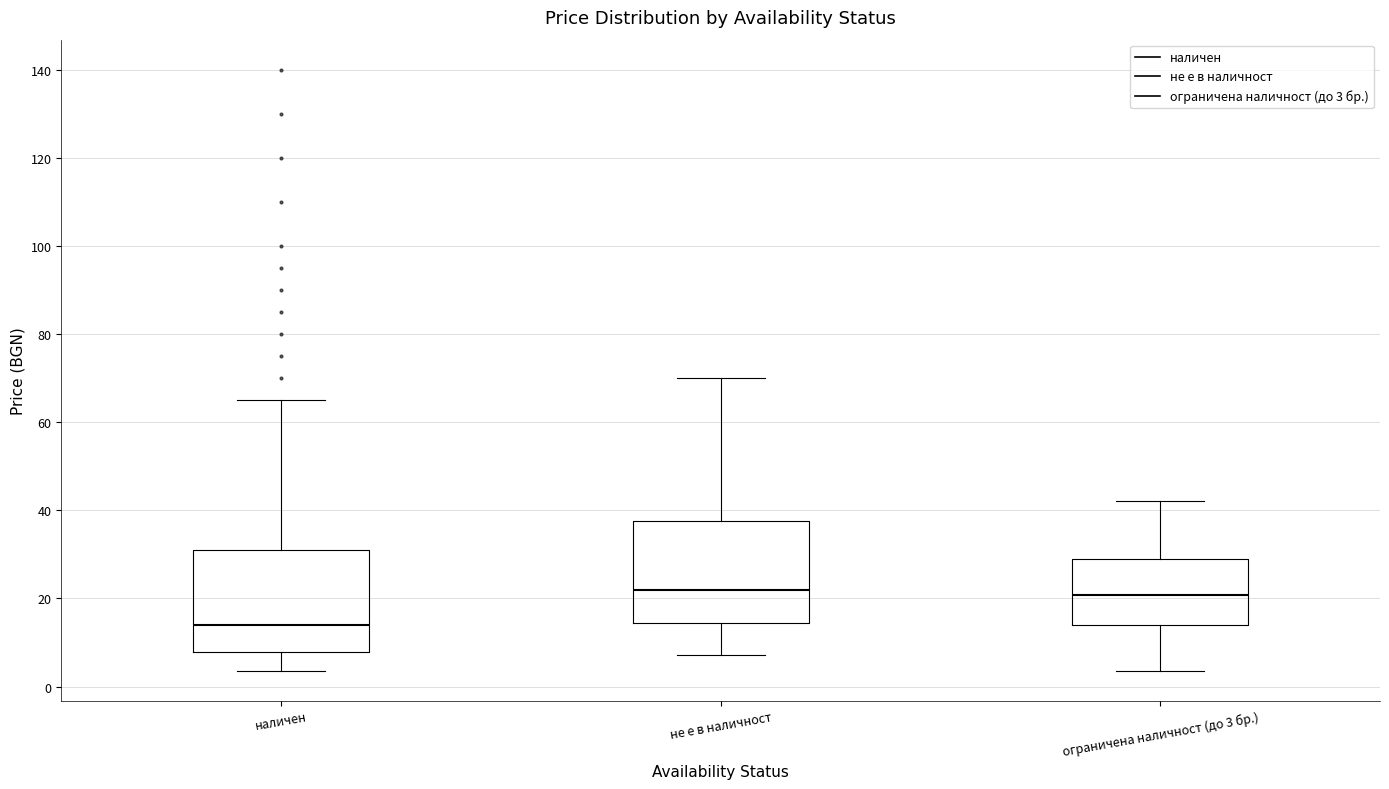

Reading left to right, transcribe this box plot: for each box, give where its median line is, the range the box spans, and where its two whiskers end, as read against the y-axis. The values are not printed on the chart, so give them approximately, as read against the axis.

наличен: median 14, box 8 to 32, whiskers 4 to 66
не е в наличност: median 22, box 14 to 38, whiskers 8 to 70
ограничена наличност (до 3 бр.): median 20, box 14 to 30, whiskers 4 to 42